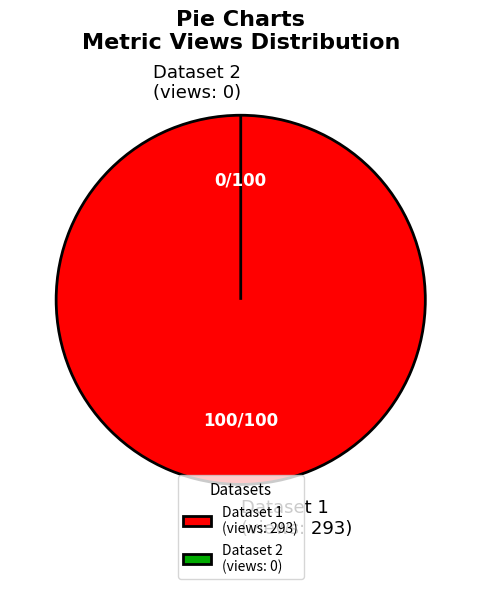

True or false: 5bf7511f76892f480ee46bdd accounts for 85% of the total.

False